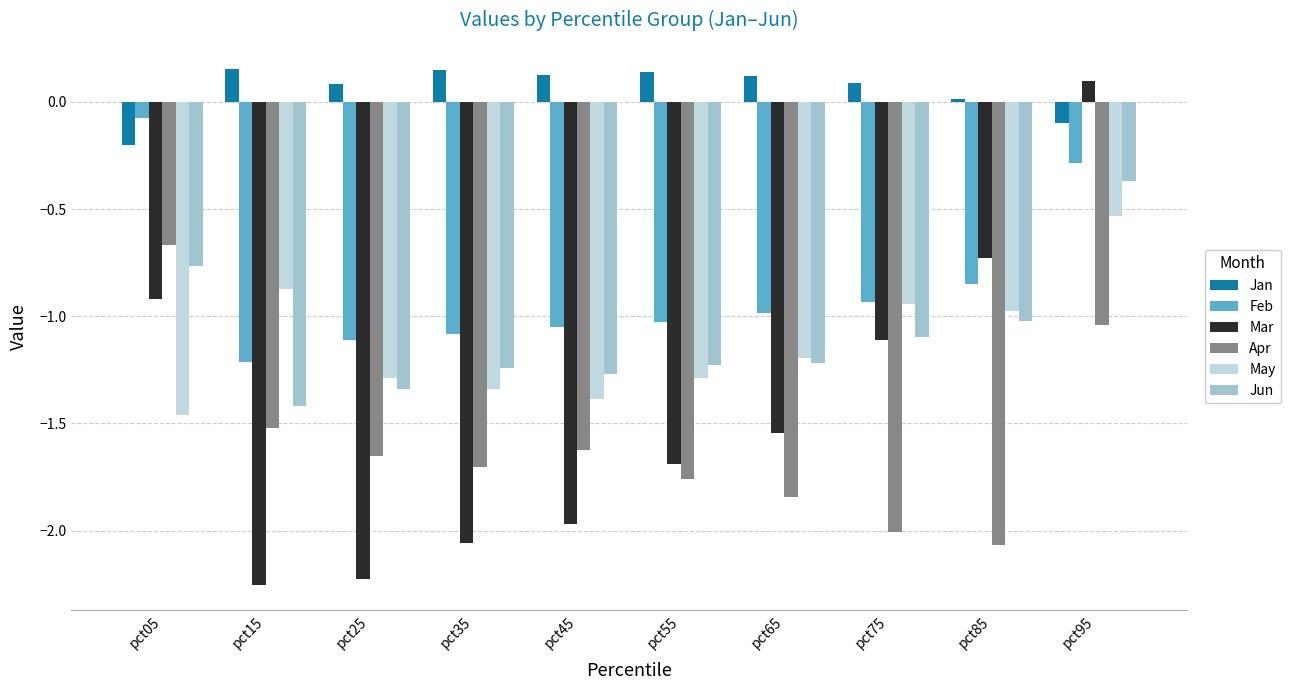

At how many categories does at least one series exceed -1?

10